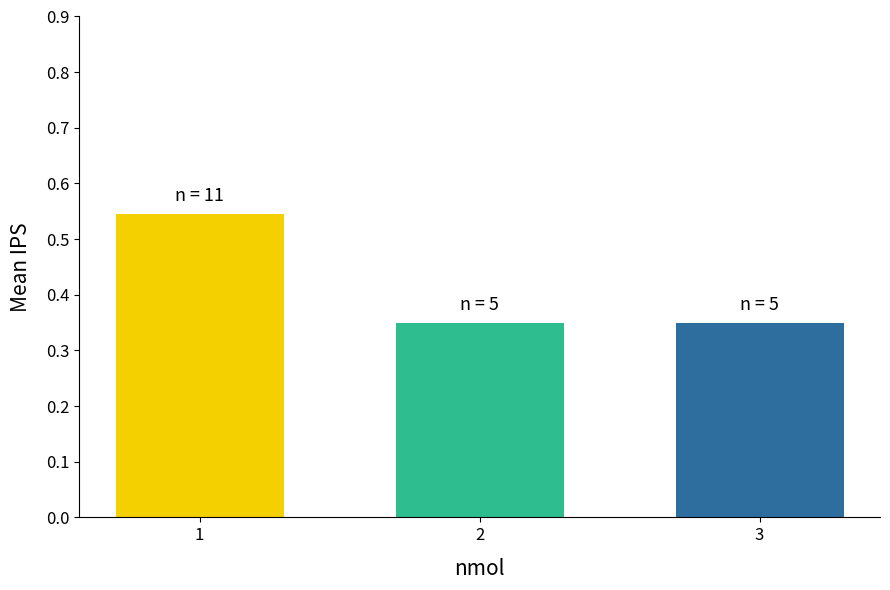

The chart shows a value of 0.5 at 3. True or false?

False